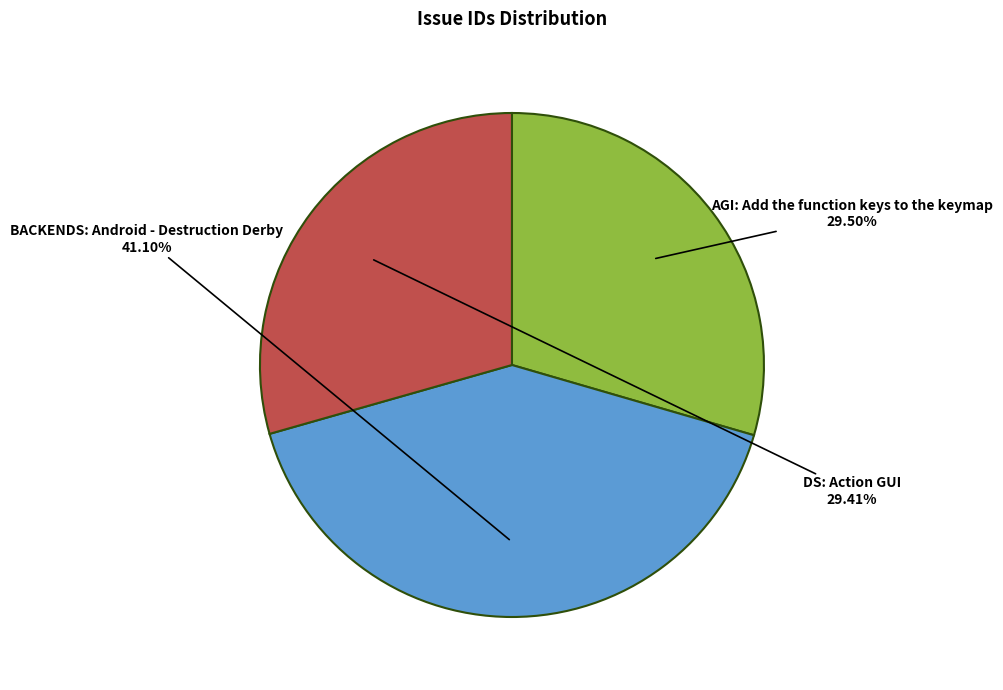

What is the ratio of the value at DS: Action GUI to the value at BACKENDS: Android - Destruction Derby?

0.7